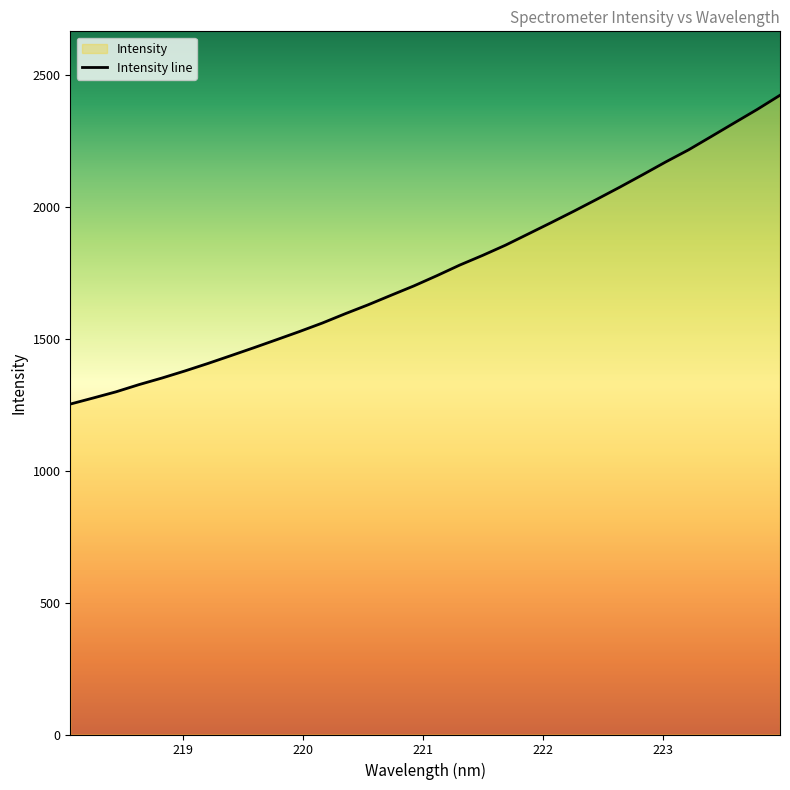

What is the difference between the values at 223.7895 and 223.2172?

153.1